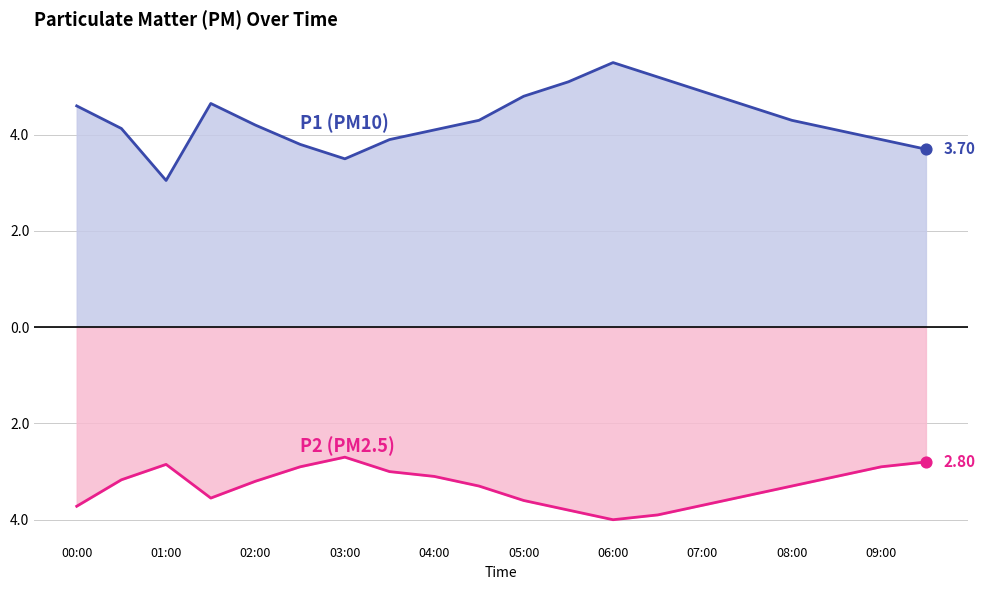

Which series has the largest total across all categories?

P1 line